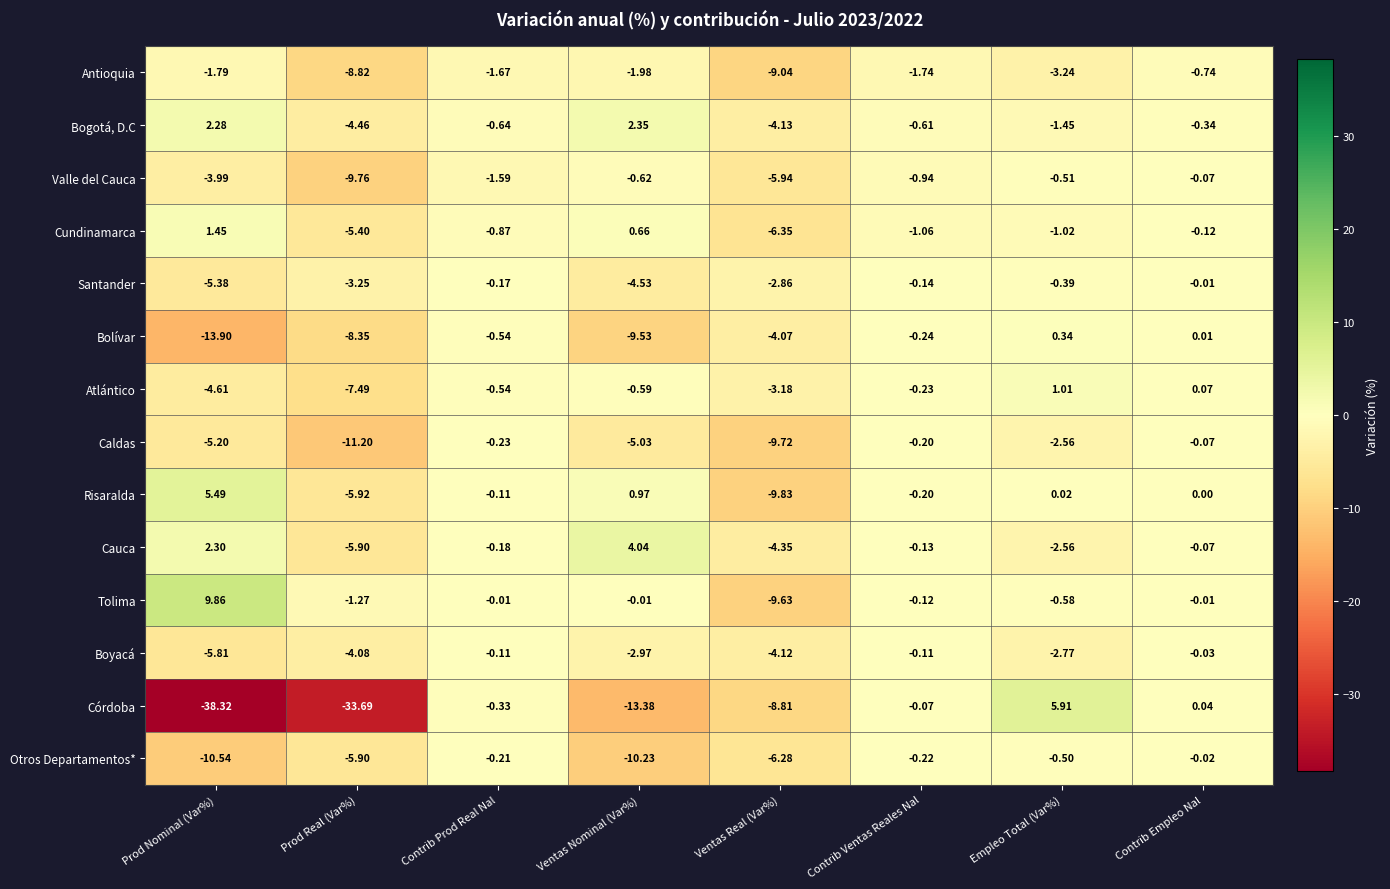

At which label does Cauca first exceed 0?

Prod Nominal (Var%)